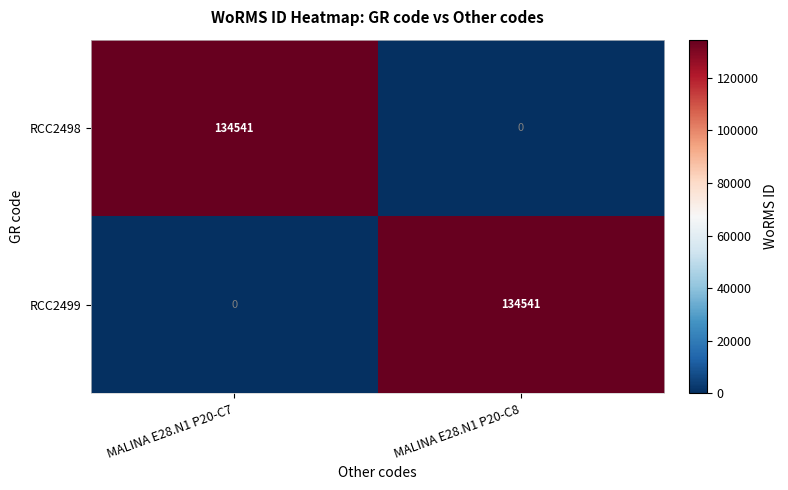

What is the spread (max minus min) of values at MALINA E28.N1 P20-C8?

134541